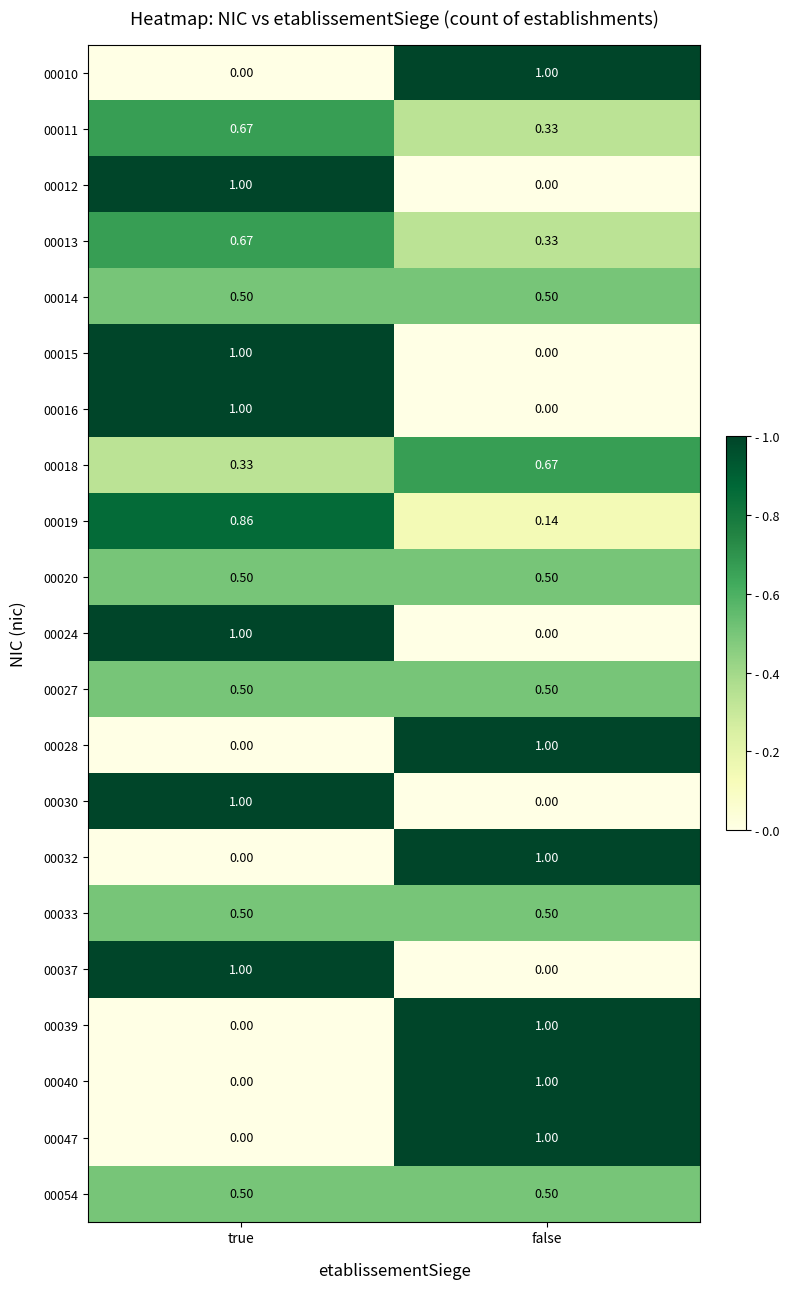

Where is 00019 nearest to the value 0?

false